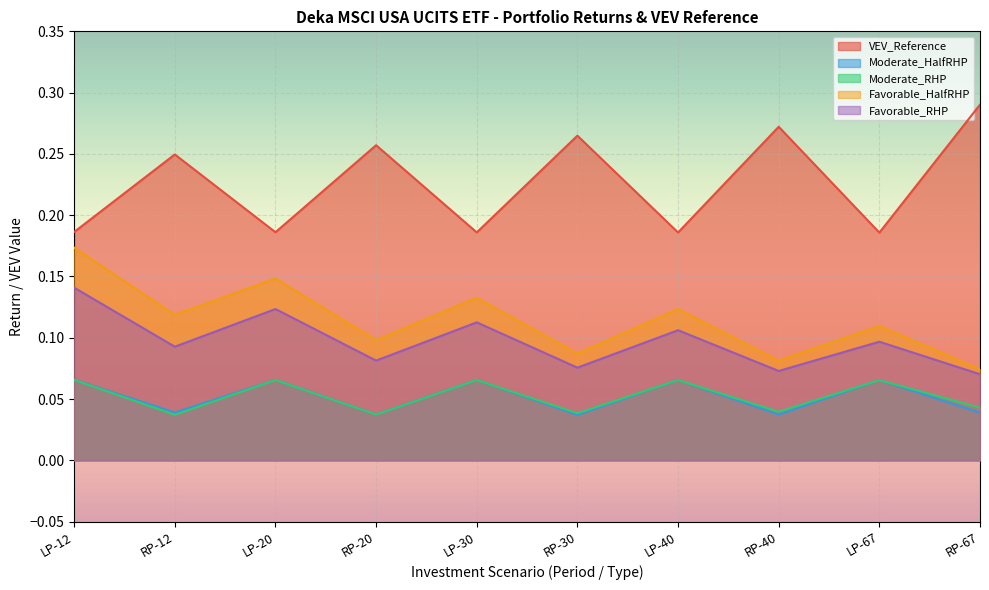

Rank the series at RP-30 from lowest to highest value.

Moderate_HalfRHP, Moderate_RHP, Favorable_RHP, Favorable_HalfRHP, VEV_Reference